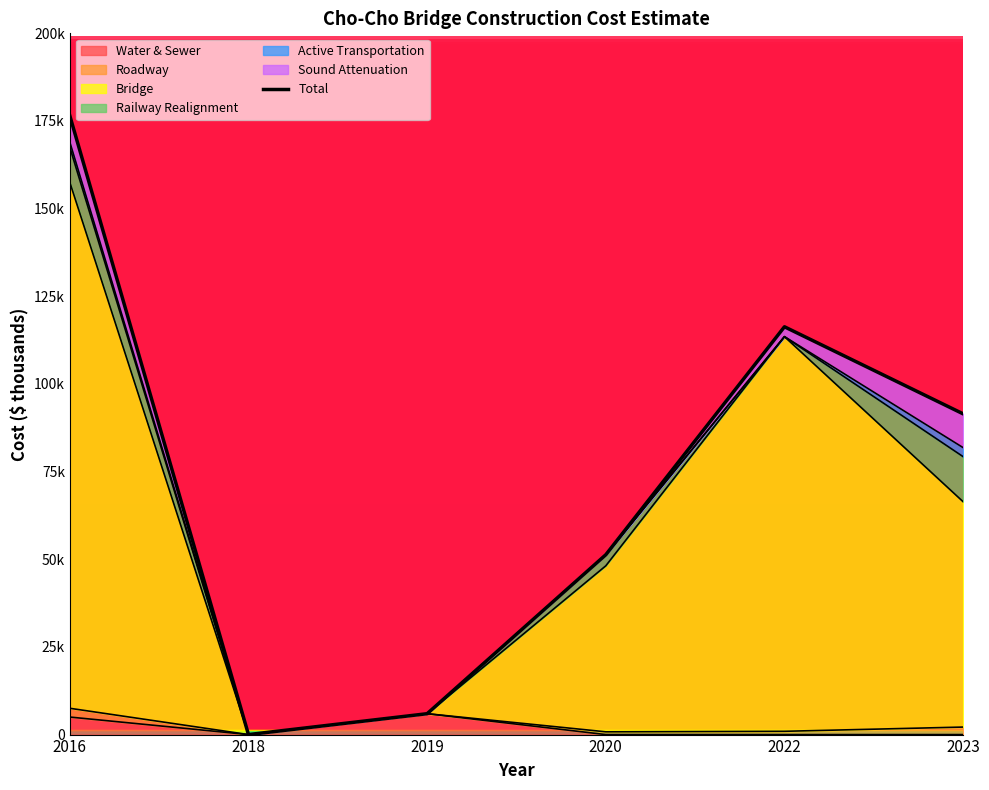

Which category has the lowest value across all series?

2018